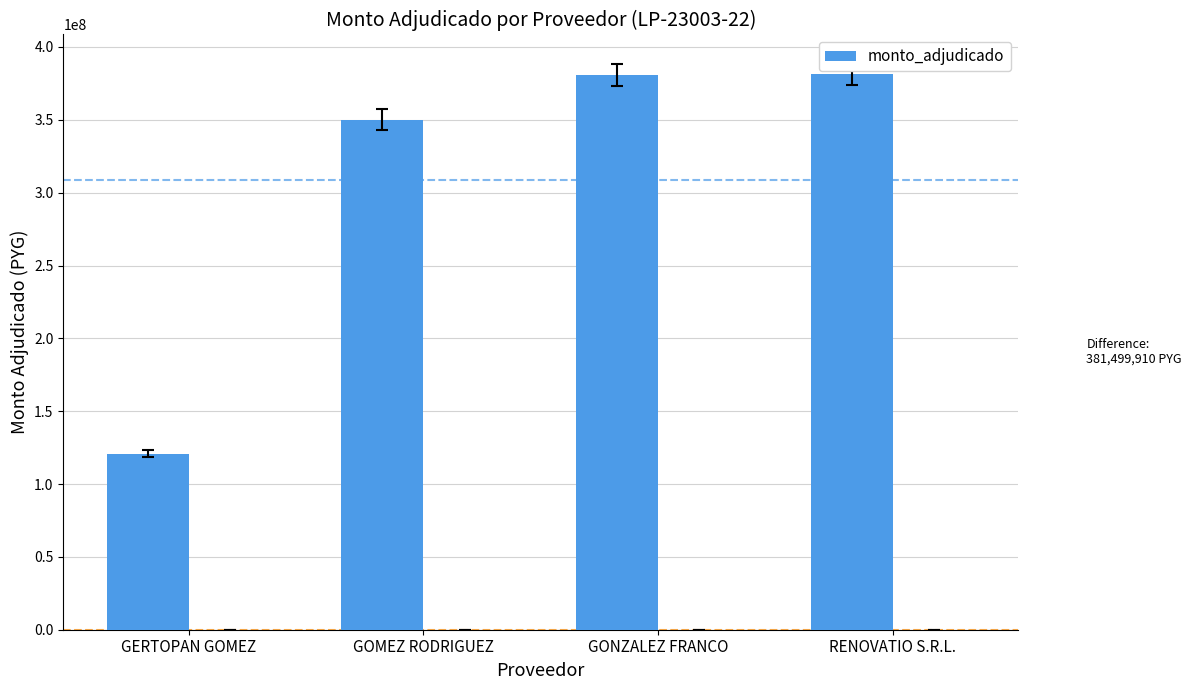

Between GERTOPAN GOMEZ and GONZALEZ FRANCO, which is larger?

GONZALEZ FRANCO